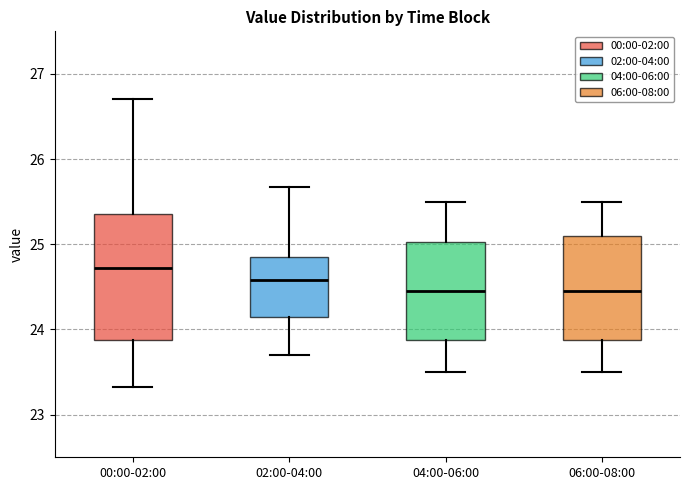

Which box has the highest median line?

00:00-02:00